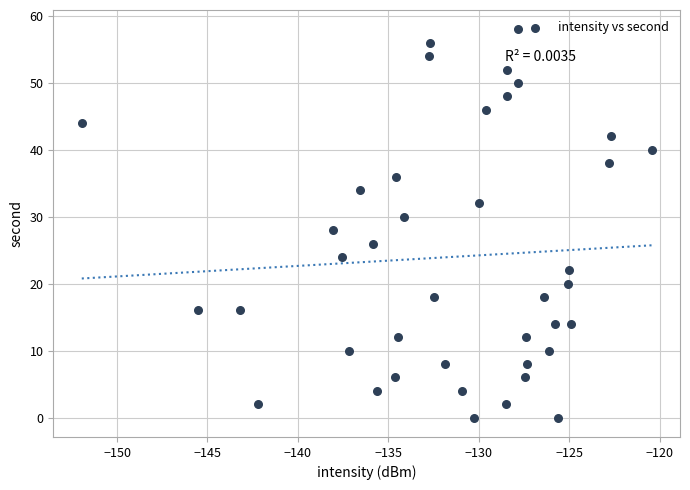

How many points are shown in the scatter plot?

40